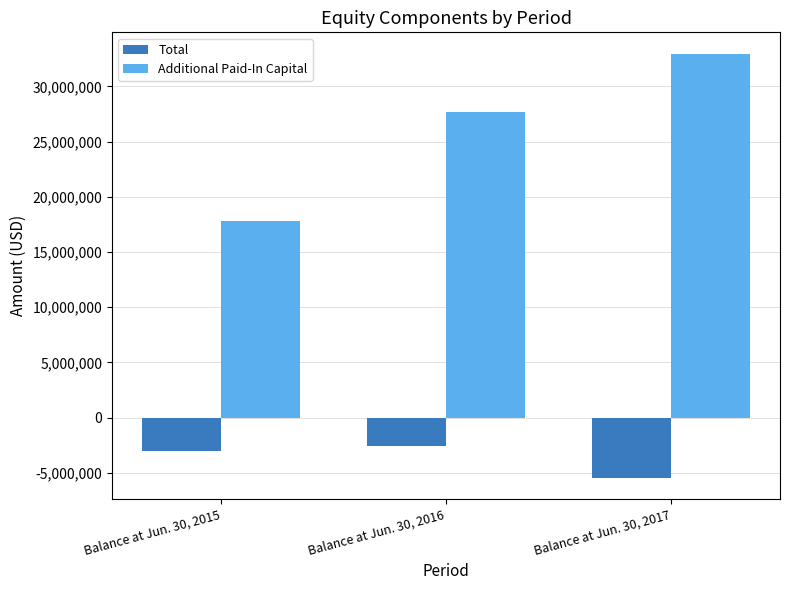

How many distinct data groups are displayed?

2